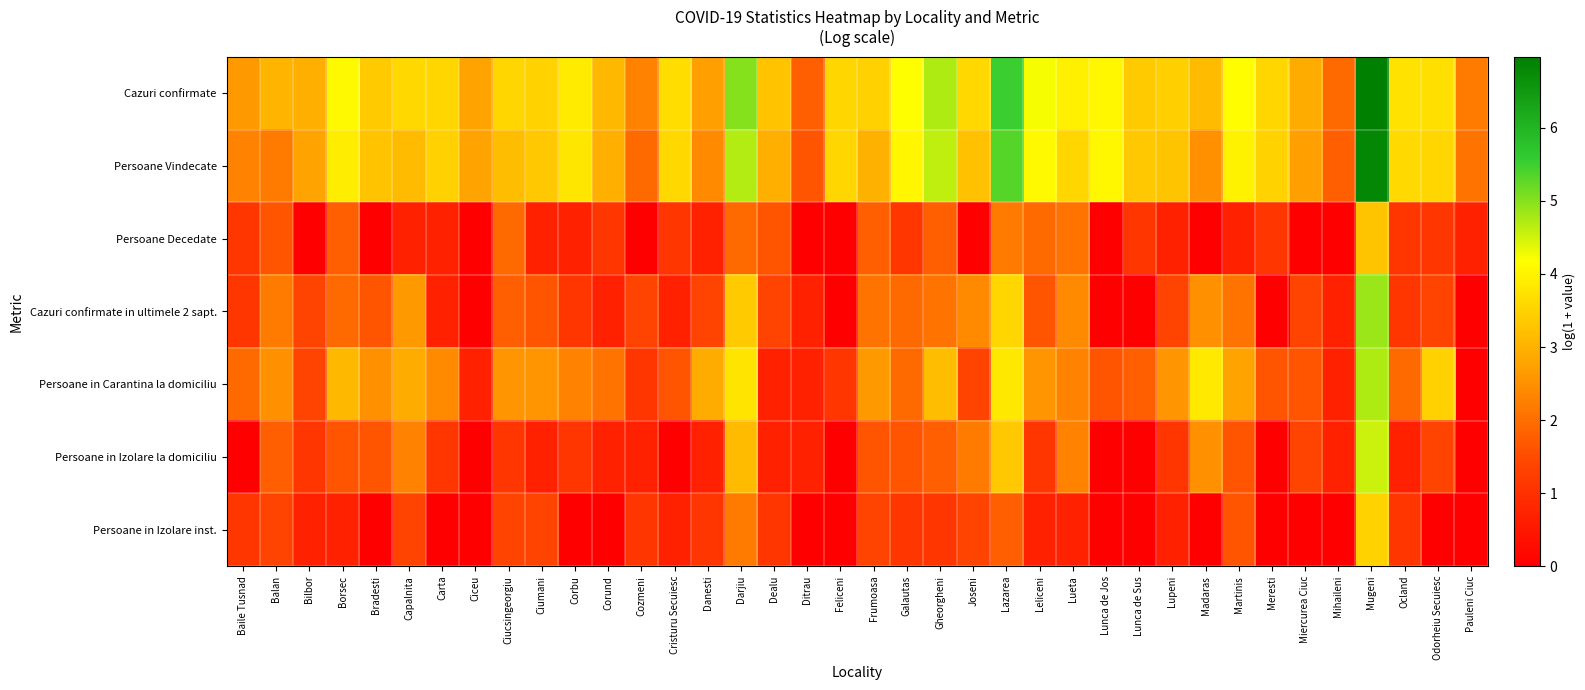

List the series in order of their peak value, highest first.

Cazuri confirmate, Persoane Vindecate, Cazuri confirmate in ultimele 2 sapt., Persoane in Carantina la domiciliu, Persoane in Izolare la domiciliu, Persoane in Izolare inst., Persoane Decedate